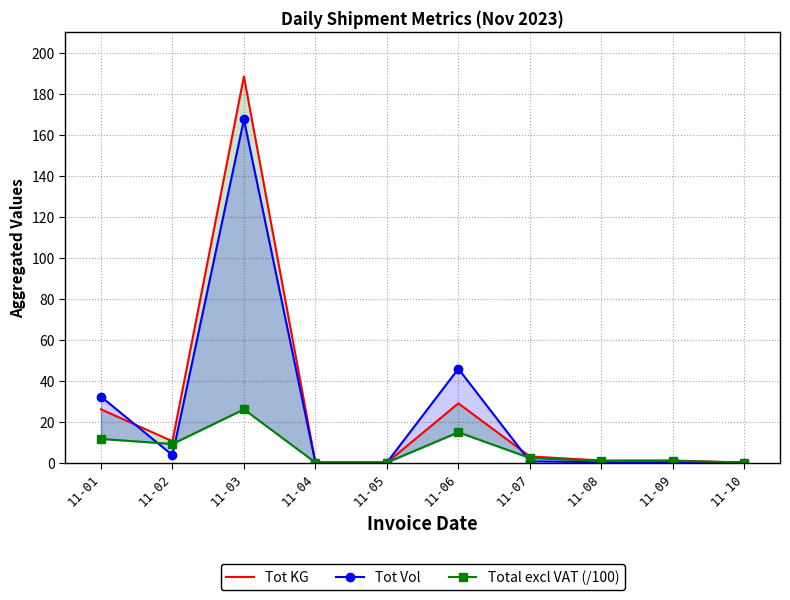

Reading left to right, list all the values displayed in this chart.

Tot KG: 26.0	10.4	188.5	0.0	0.0	28.9	3.0	1.0	1.0	0.0
Tot Vol: 32.2	3.6	167.5	0.0	0.0	45.8	0.6	0.2	0.2	0.0
Total excl VAT (/100): 11.5	9.1	26.0	0.0	0.0	14.8	2.3	0.8	0.9	0.0